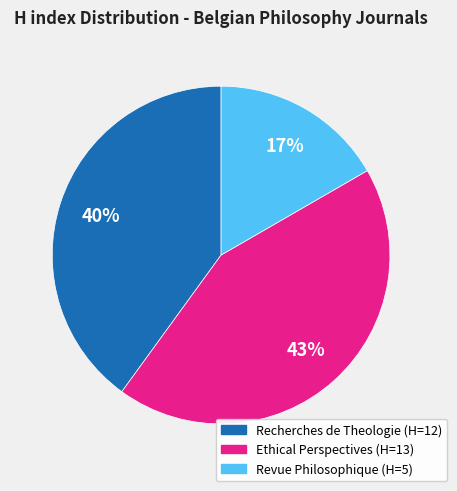

Is there a majority slice in this chart?

No